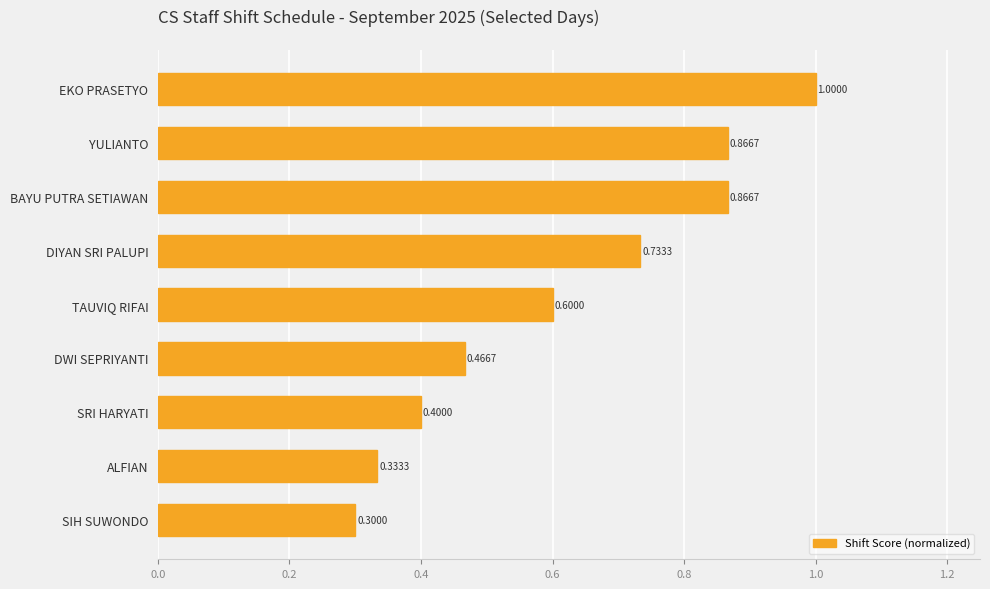

What is the difference between the values at BAYU PUTRA SETIAWAN and TAUVIQ RIFAI?

0.3